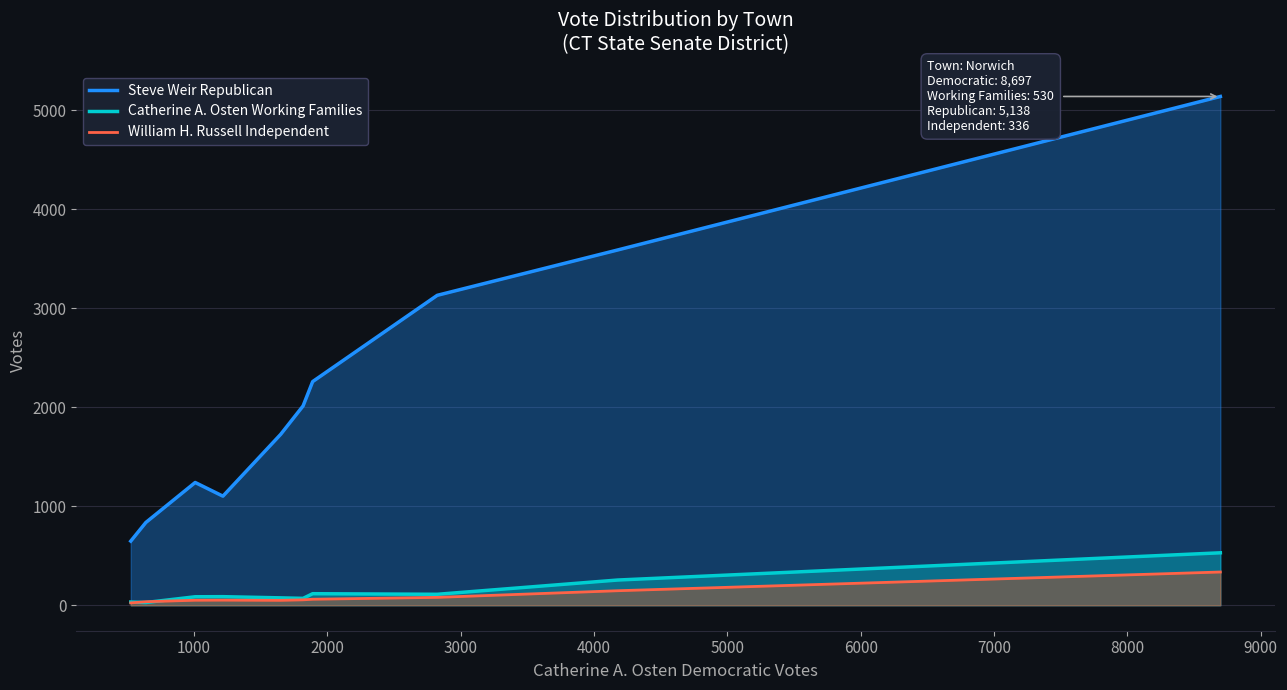

True or false: William H. Russell Independent has more than 2 points higher than both neighbors.

False